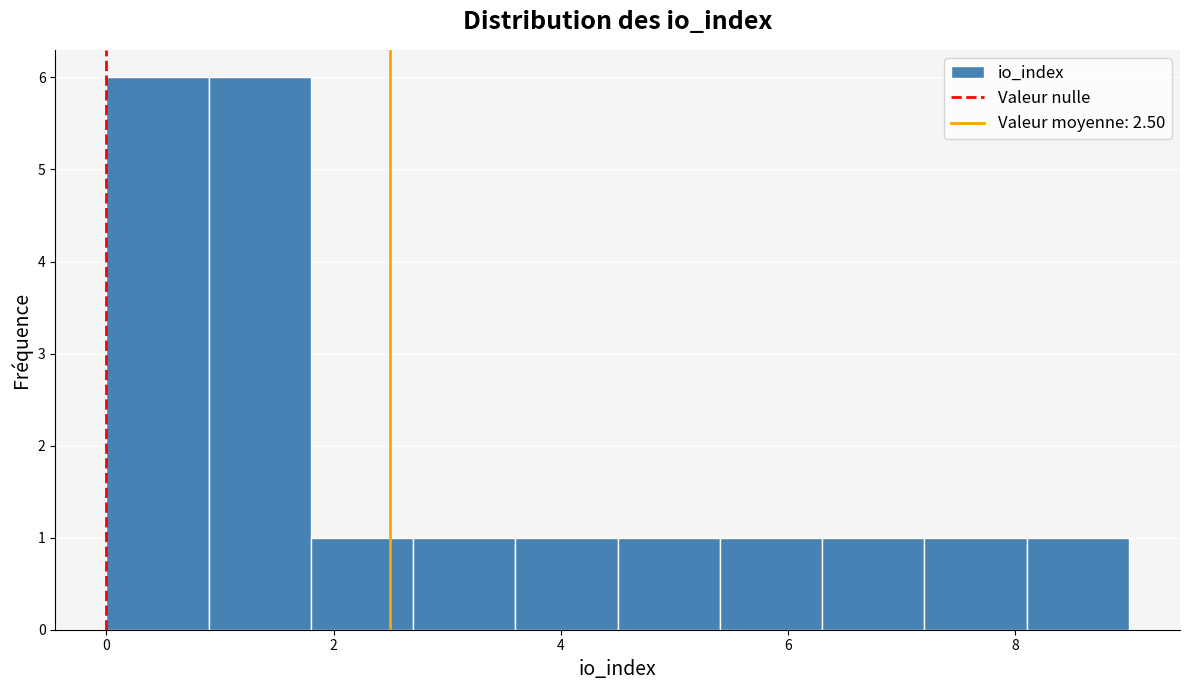

Reading left to right, transcribe this chart: for each bar, give the range it covers on the x-axis and its height. Neither the bar edges nor the heights are printed on the chart, so give them approximately, as read against the axes.

0.0 to 0.9: 6
0.9 to 1.8: 6
1.8 to 2.7: 1
2.7 to 3.6: 1
3.6 to 4.5: 1
4.5 to 5.4: 1
5.4 to 6.3: 1
6.3 to 7.2: 1
7.2 to 8.1: 1
8.1 to 9.0: 1